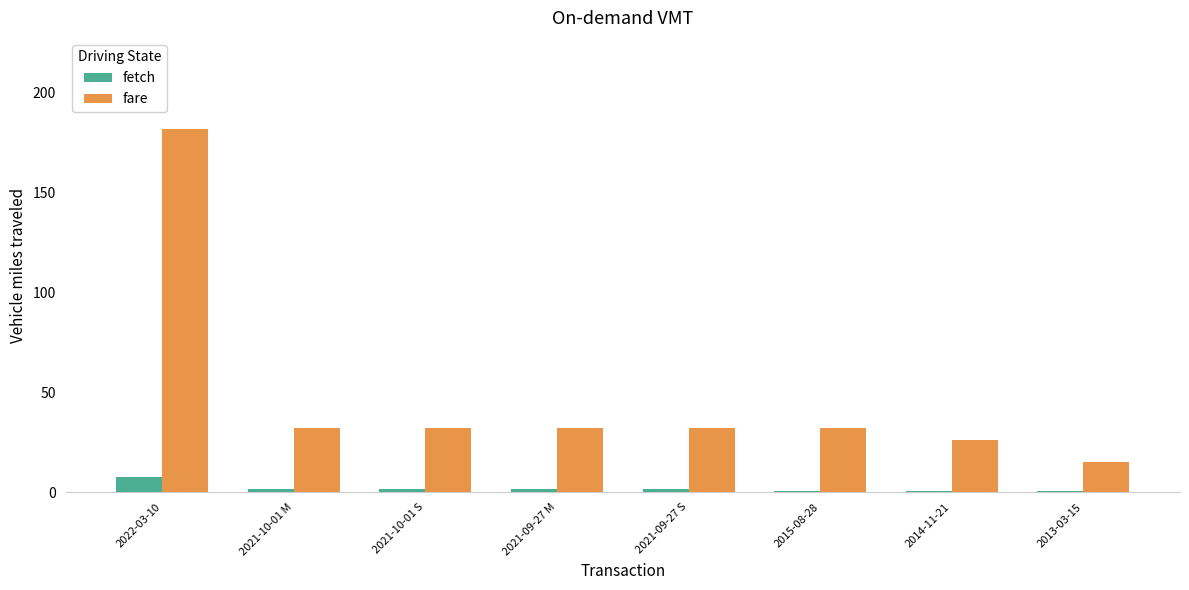

The value of fare at 2021-09-27 M is 32.0. True or false?

True